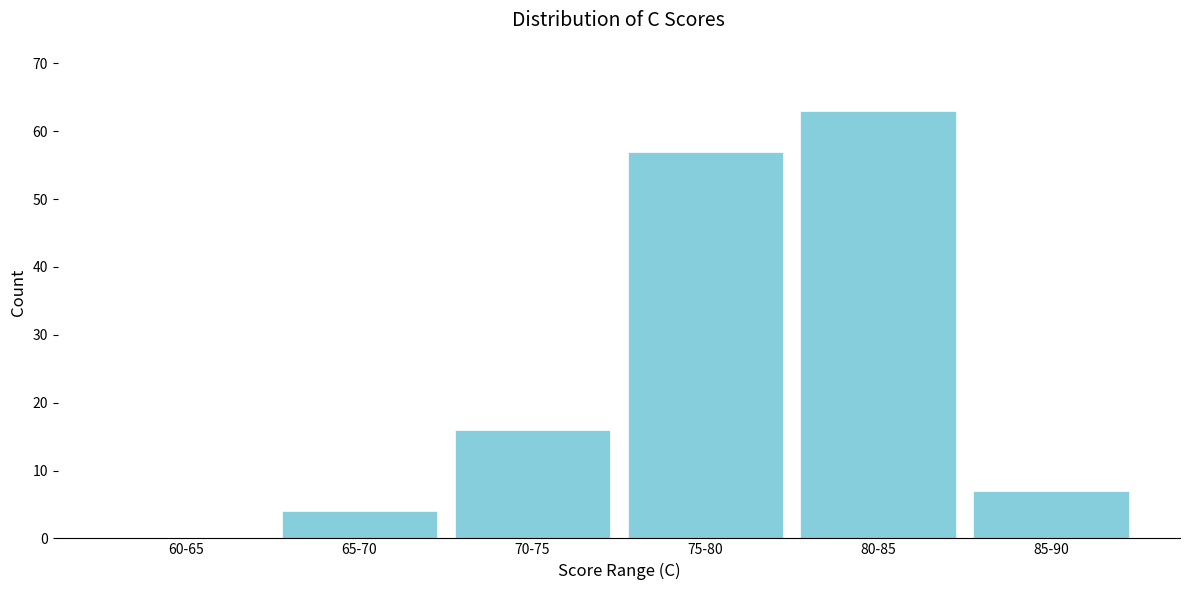

Reading left to right, what are all the values shown in this chart?

60-65=0	65-70=4	70-75=16	75-80=57	80-85=63	85-90=7